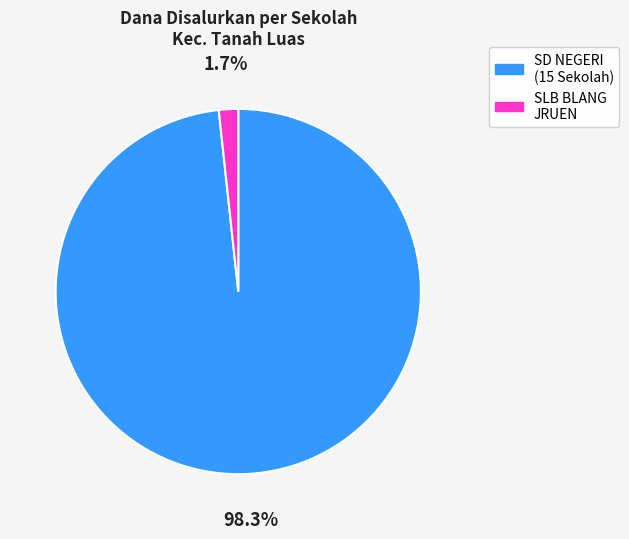

Which category has the smallest portion of the pie?

SLB BLANG JRUEN